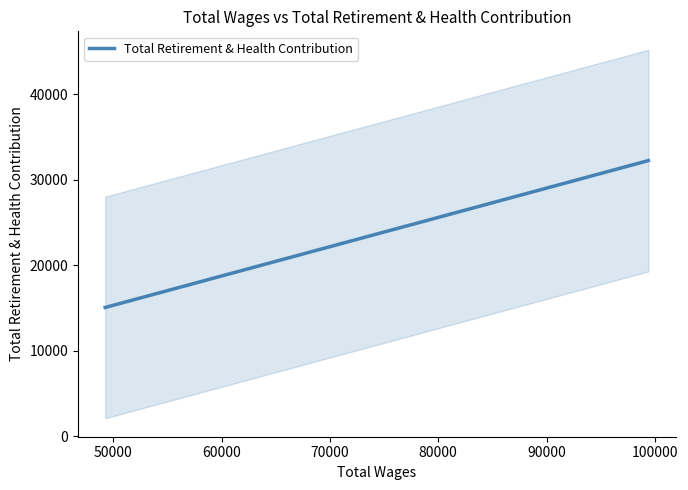

Count the number of values greater than 25571.

4